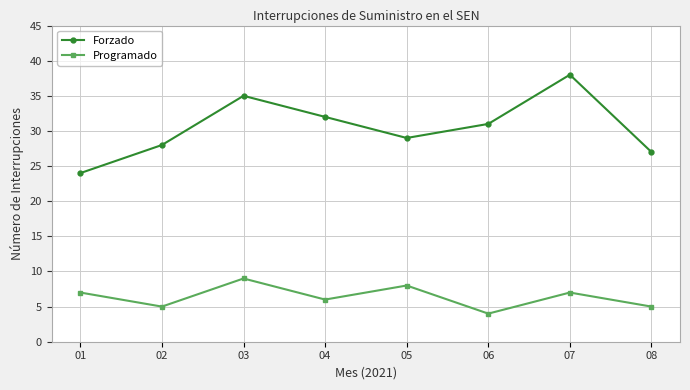

At which label does Forzado reach its peak?

07